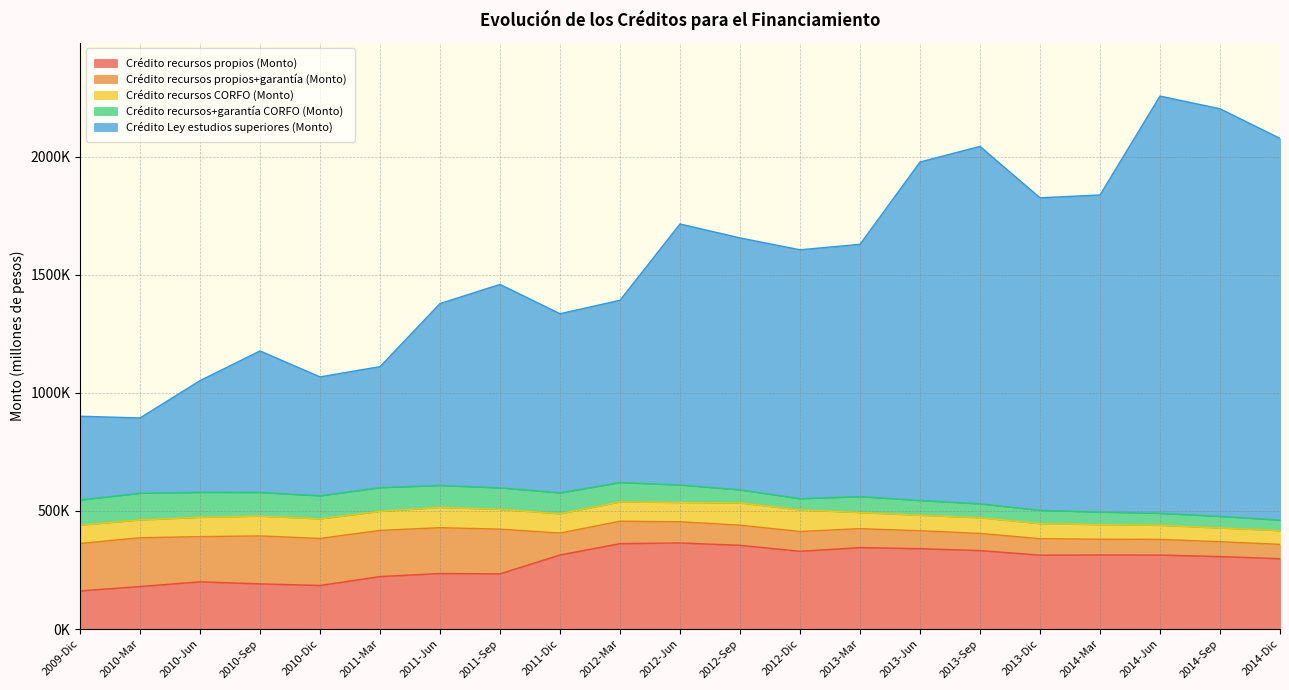

How many values in the Crédito recursos propios+garantía (Monto) series are below 89682?

10